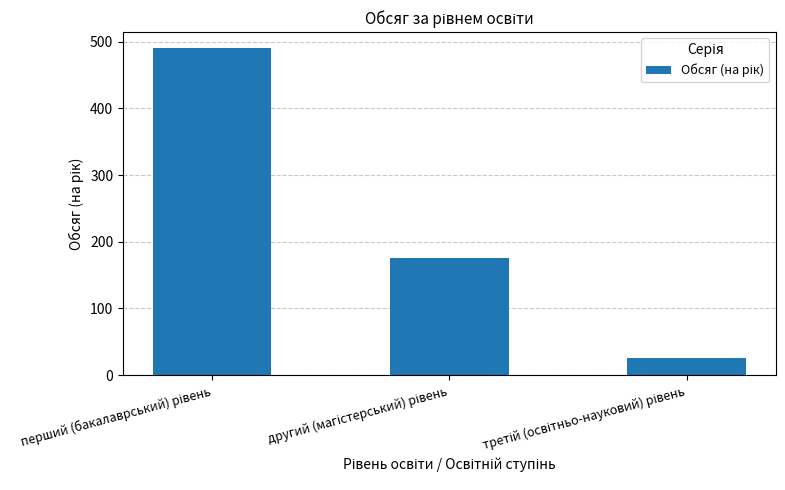

What is the average value?

230